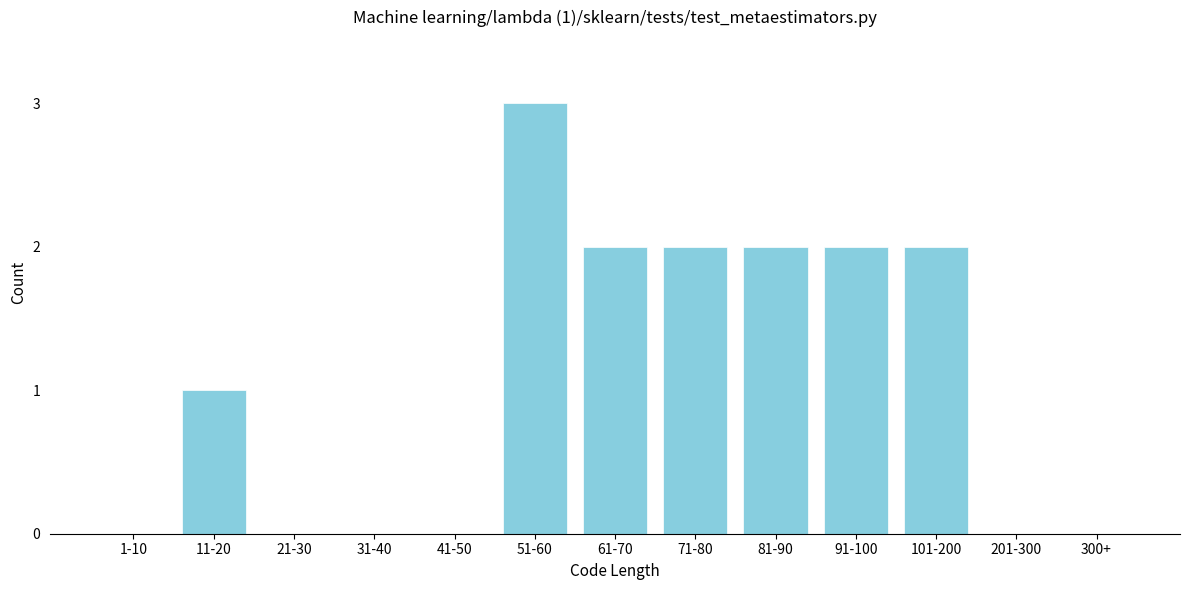

Reading left to right, list all the values displayed in this chart.

1-10=0	11-20=1	21-30=0	31-40=0	41-50=0	51-60=3	61-70=2	71-80=2	81-90=2	91-100=2	101-200=2	201-300=0	300+=0